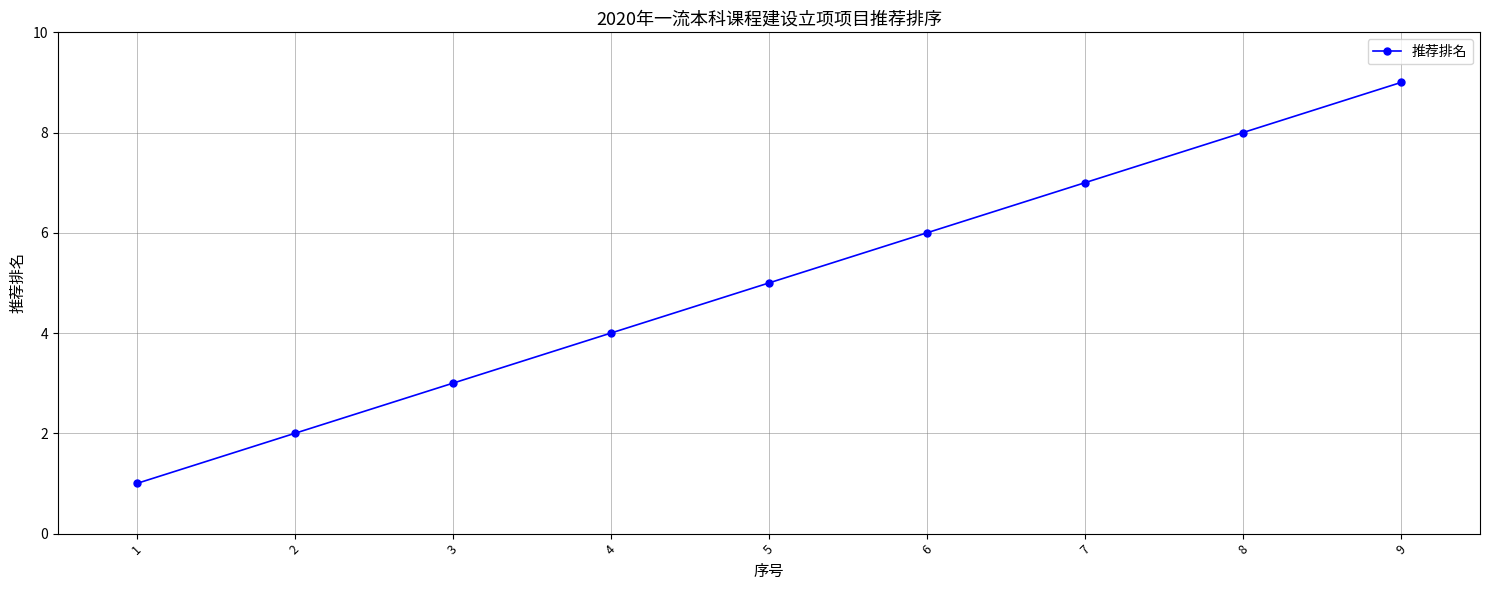

List the labels in order of value, largest first.

9, 8, 7, 6, 5, 4, 3, 2, 1